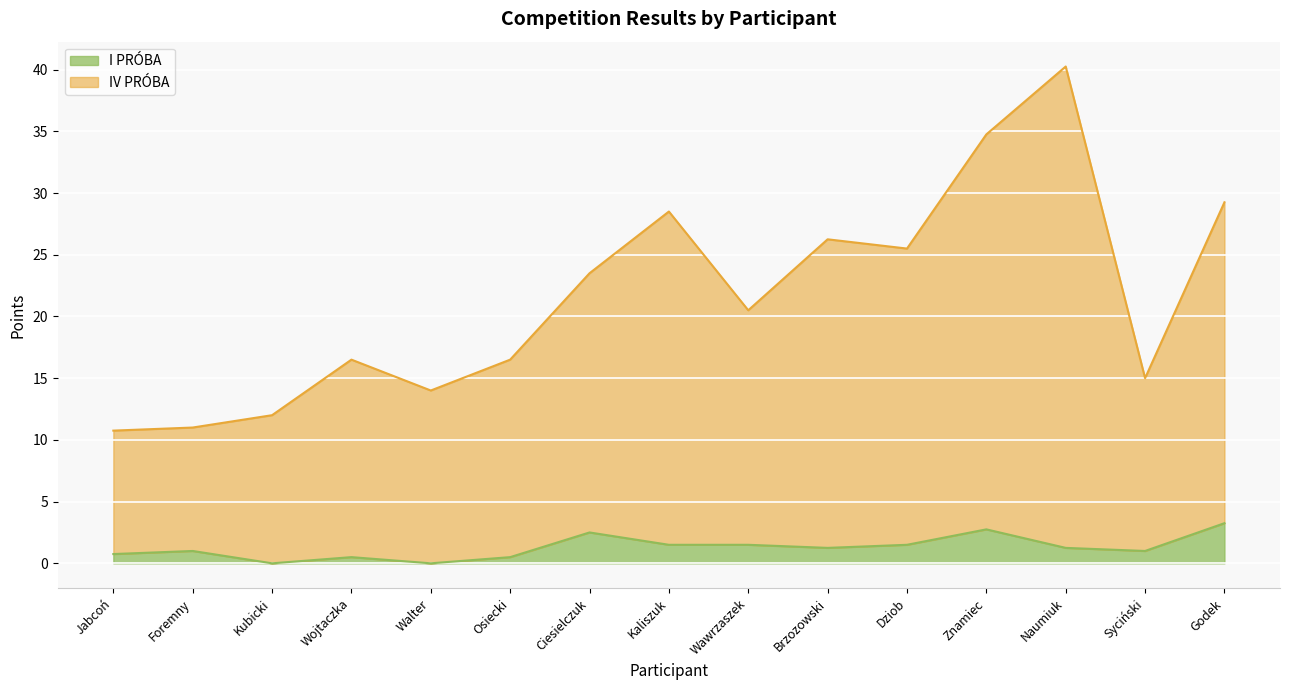

At which label is IV PRÓBA closest to 25?

Dziob